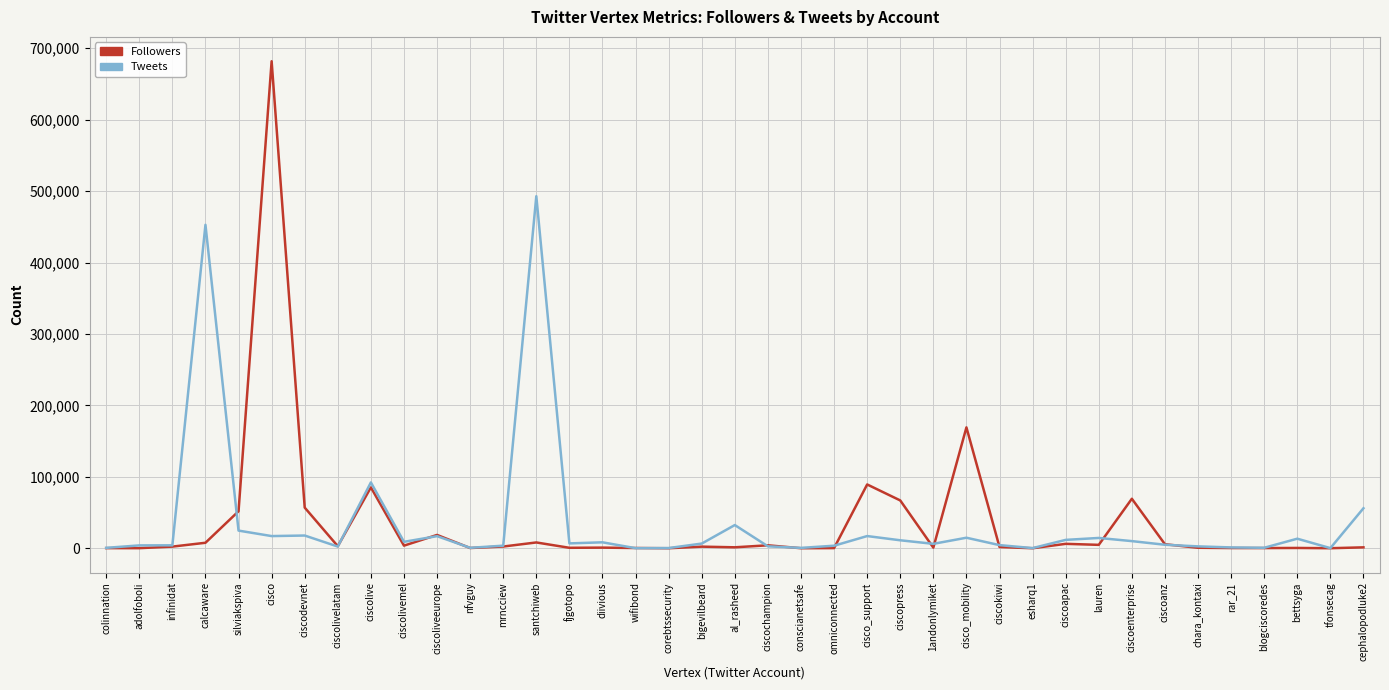

Which series changed the most between ciscopress and ciscoanz?

Followers